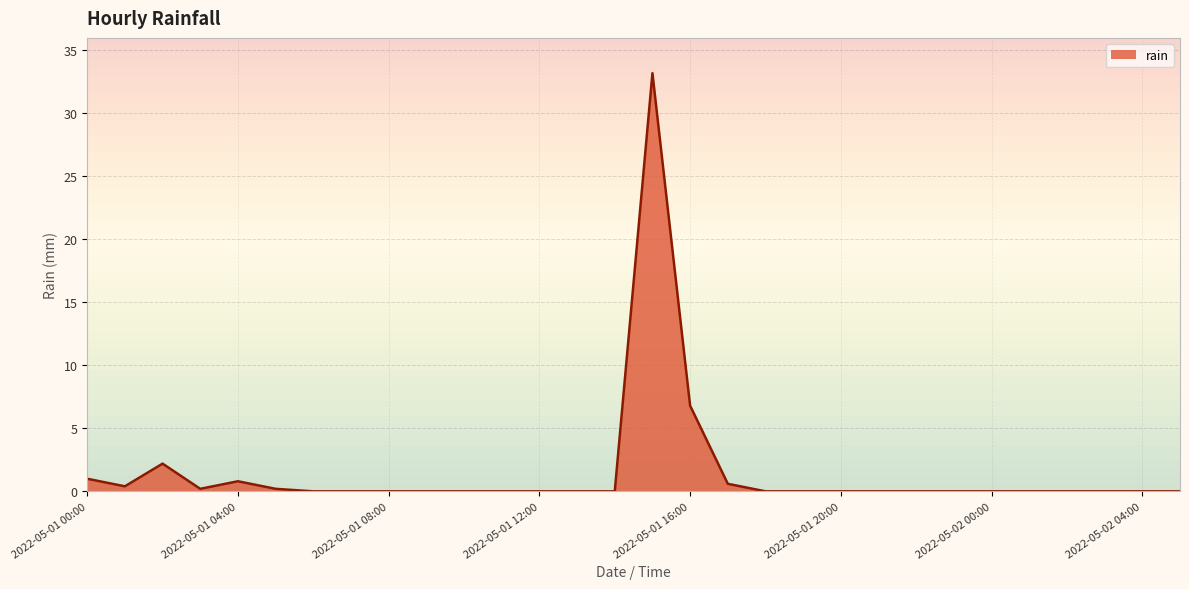

What is the label of the 15th point from the left?

2022-05-01 14:00